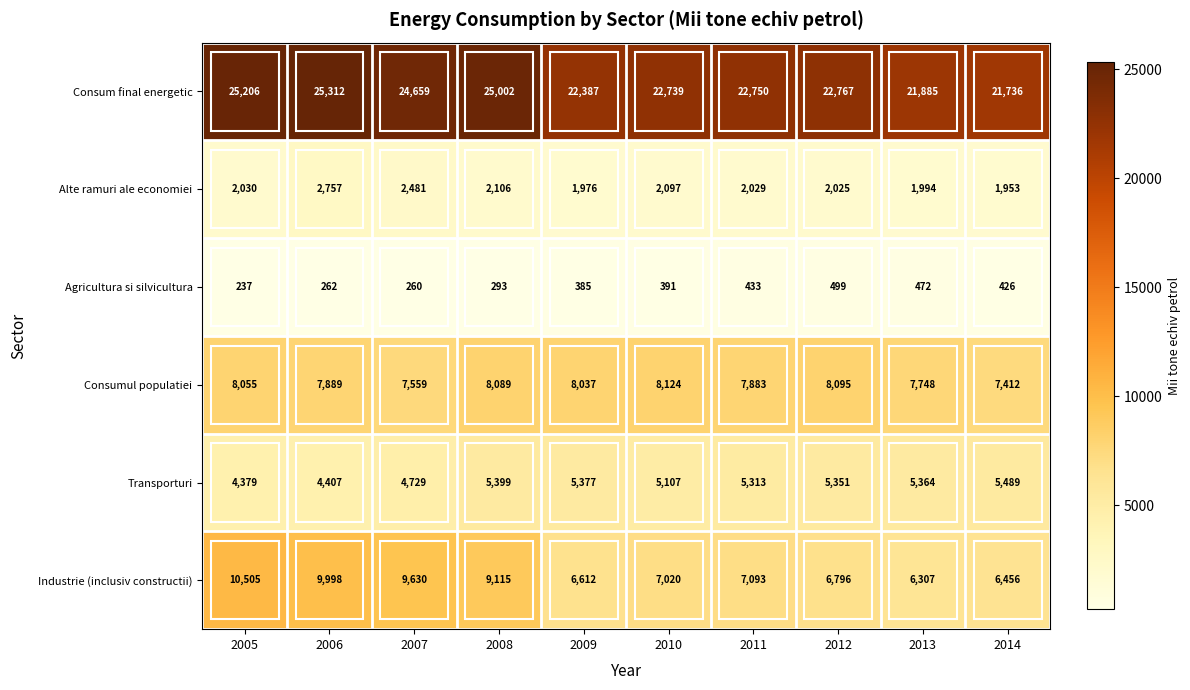

What is the total value across all series at 2013?

43770